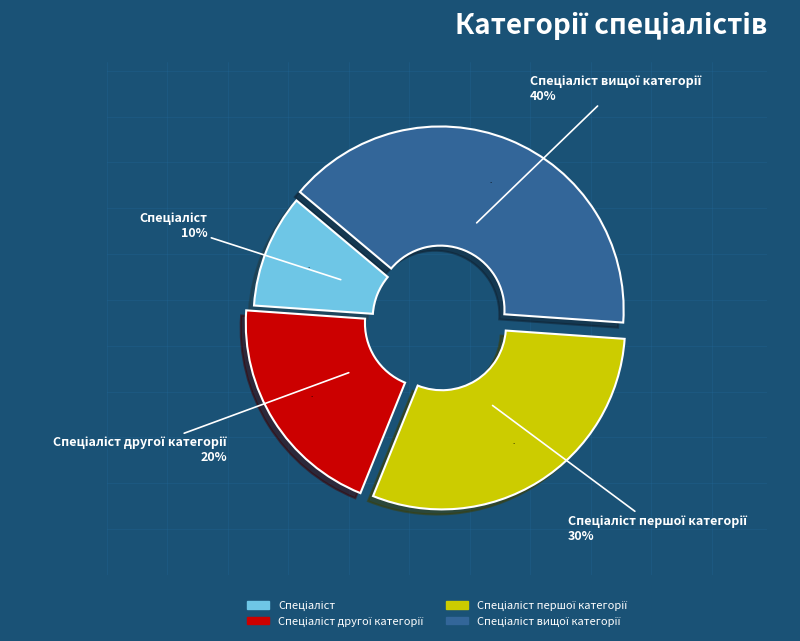

Rank the categories by value from highest to lowest.

Спеціаліст вищої категорії, Спеціаліст першої категорії, Спеціаліст другої категорії, Спеціаліст